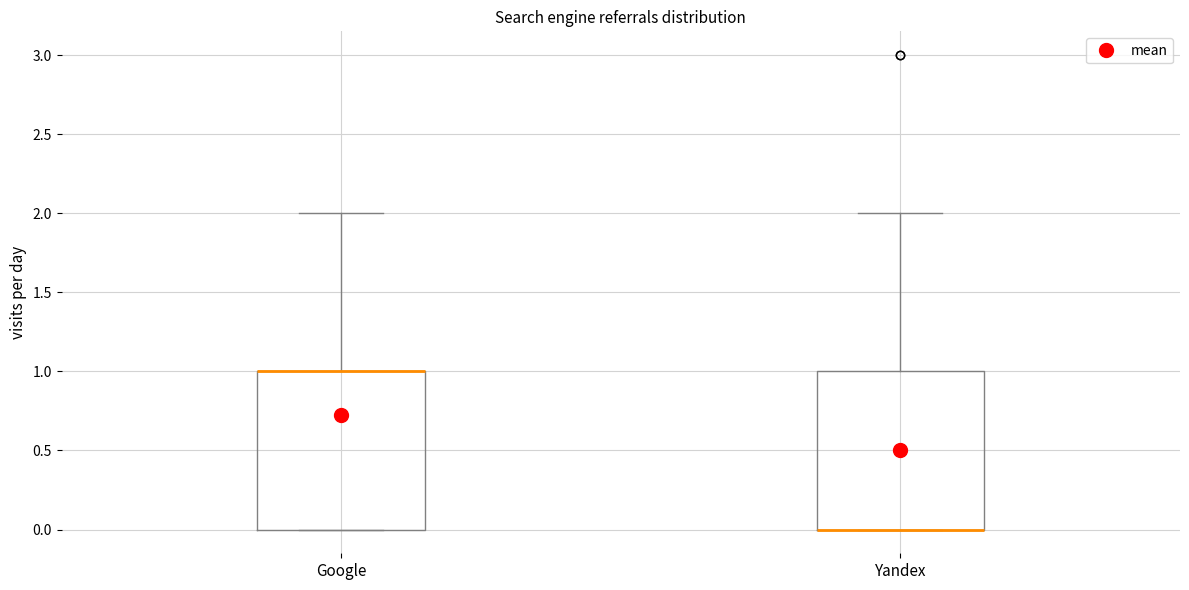

Reading left to right, transcribe this box plot: for each box, give where its median line is, the range the box spans, and where its two whiskers end, as read against the y-axis. The values are not printed on the chart, so give them approximately, as read against the axis.

Google: median 1 (drawn on the box's upper edge), box 0 to 1, whiskers 0 to 2
Yandex: median 0 (drawn on the box's lower edge), box 0 to 1, whiskers 0 to 2